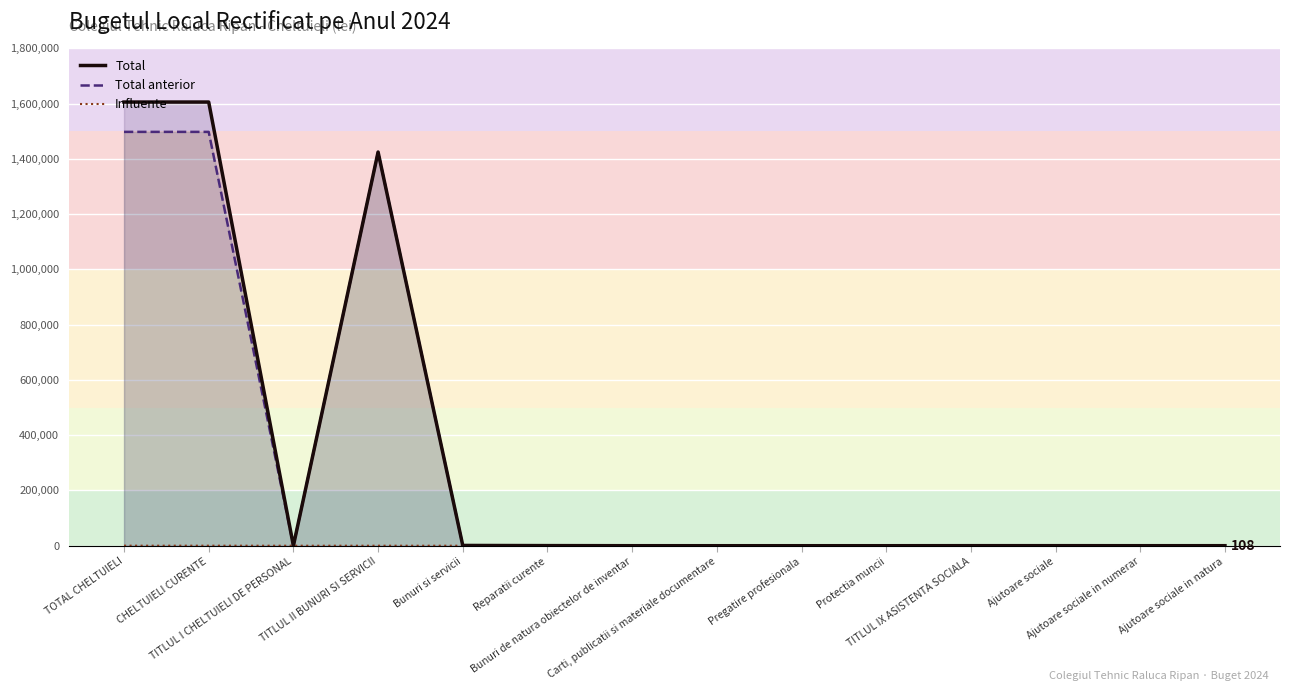

True or false: Influente and Total cross at least once.

False